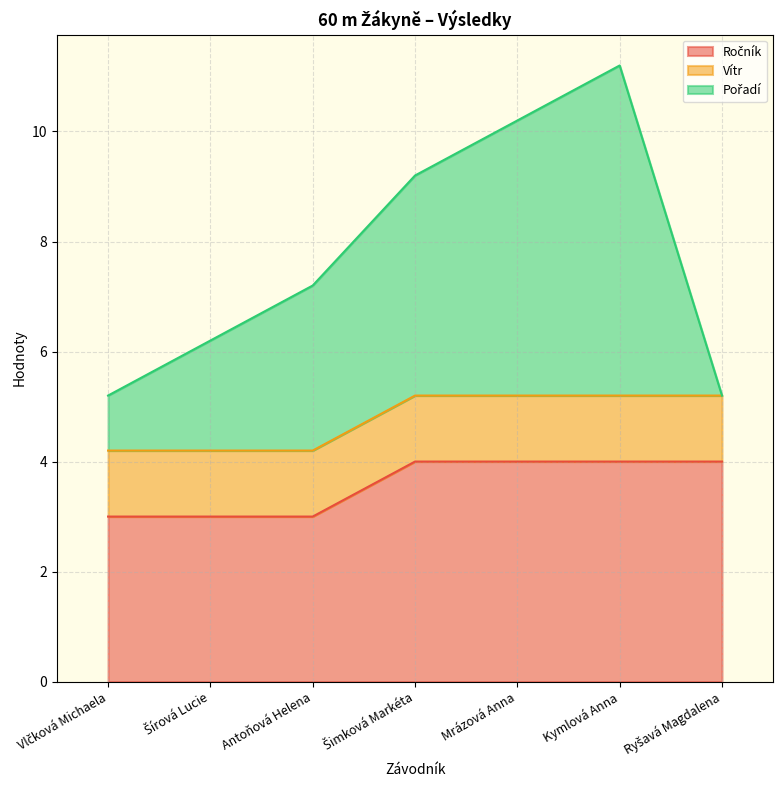

At which category is the sum across all series the highest?

Kymlová Anna